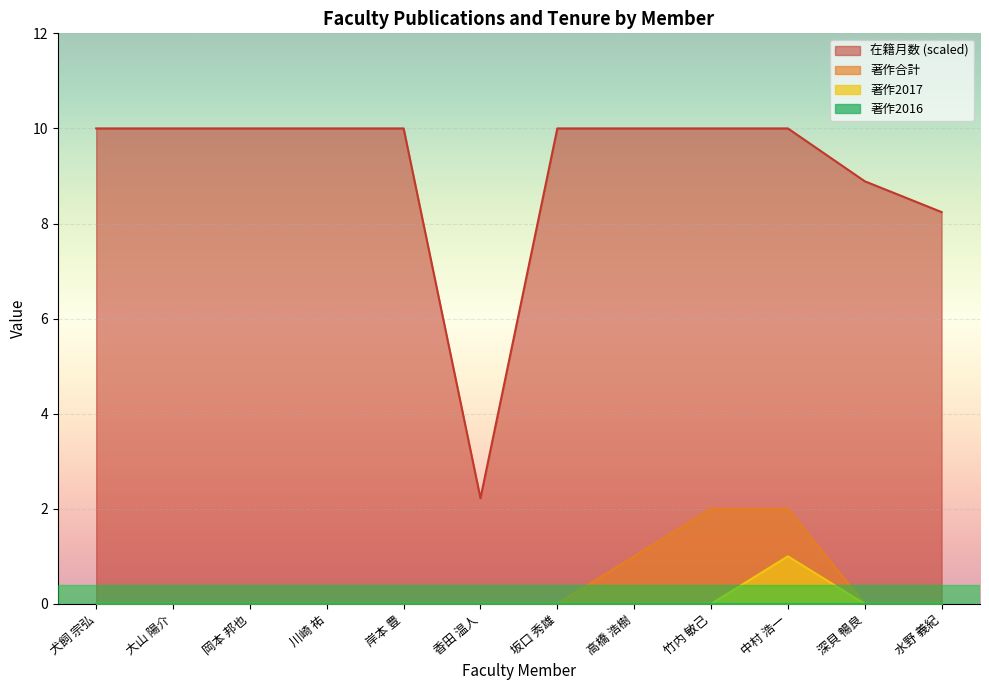

The 著作2017 series shows 0.0 at 岡本 邦也. True or false?

True